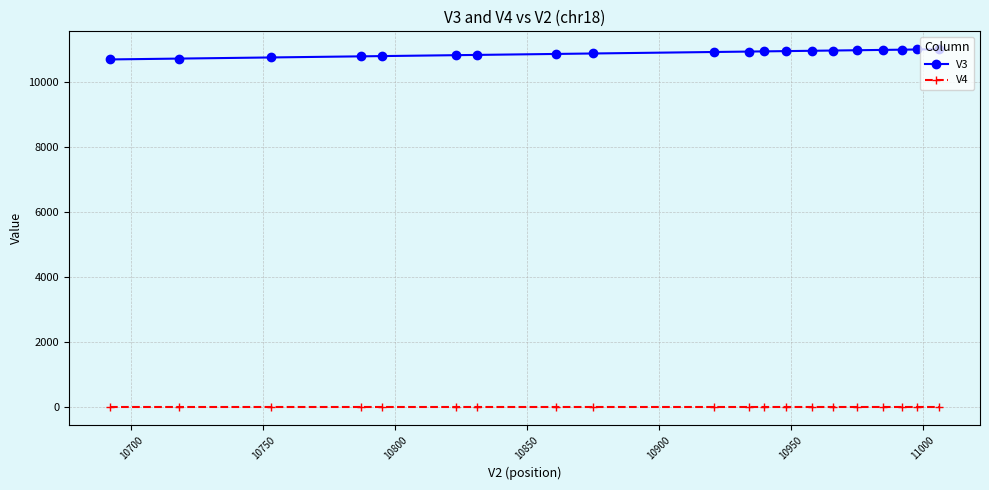

Does the chart have visible grid lines?

Yes